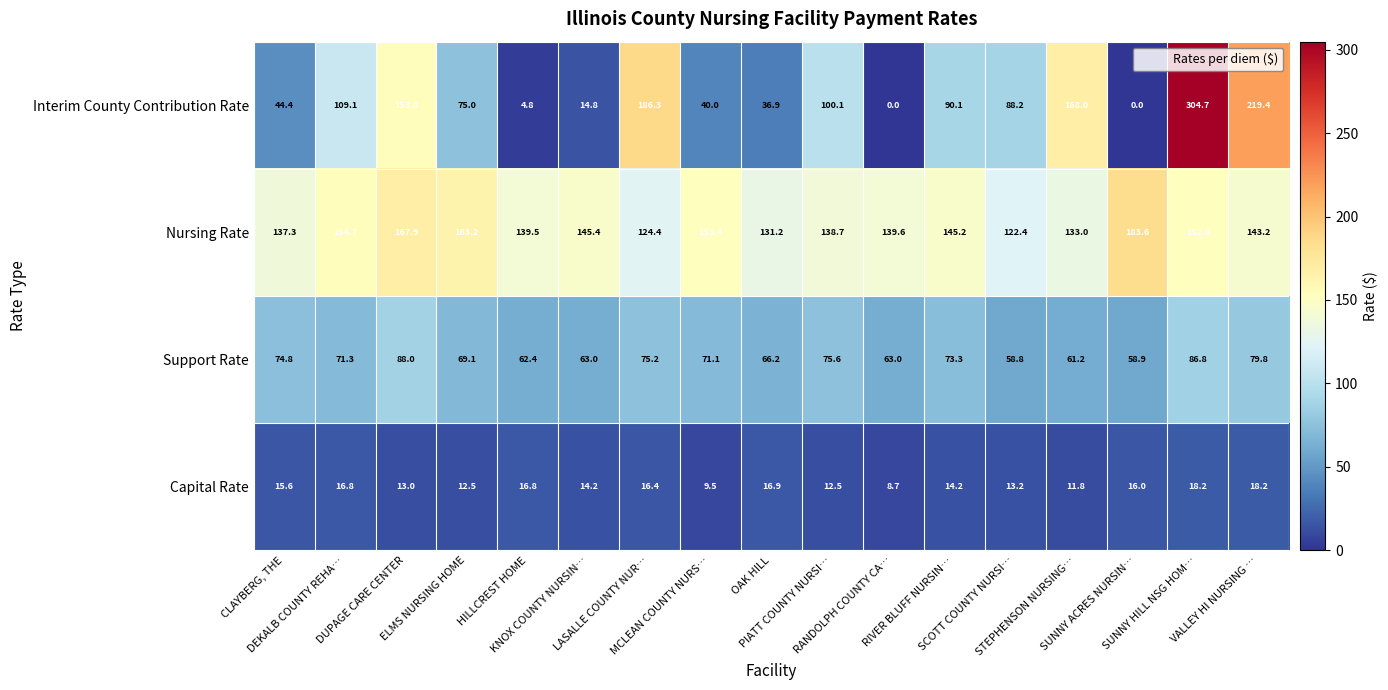

List the series in order of their peak value, lowest first.

Capital Rate, Support Rate, Nursing Rate, Interim County Contribution Rate